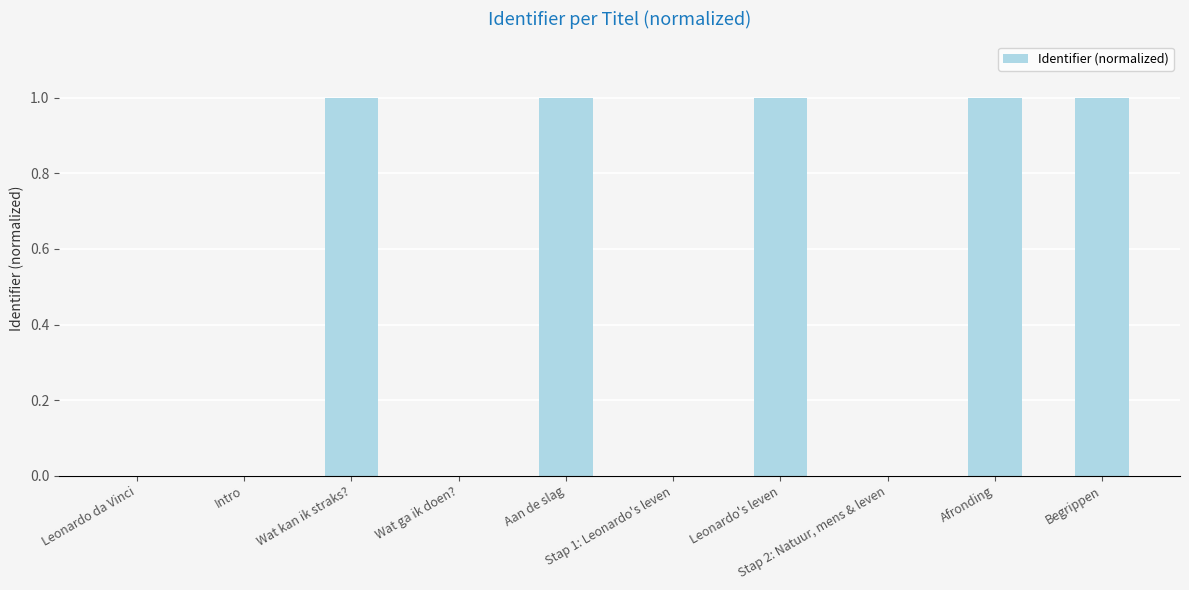

What is the greatest value displayed?

1.0